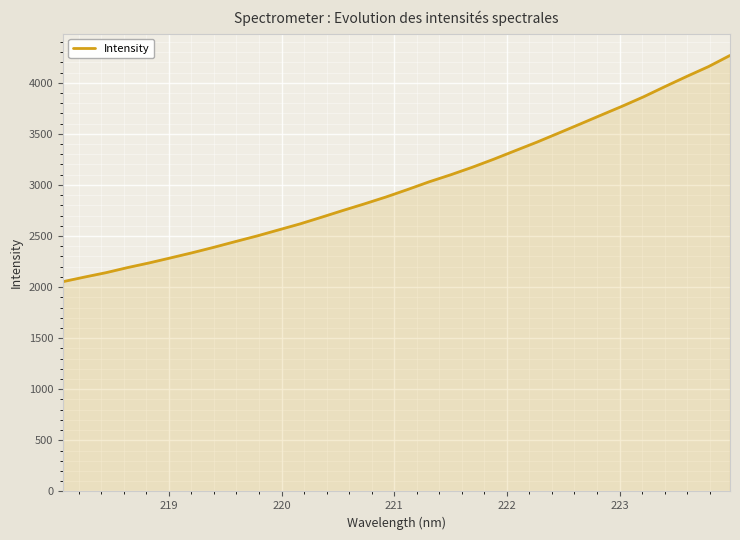

What is the minimum value shown in the chart?

2053.2